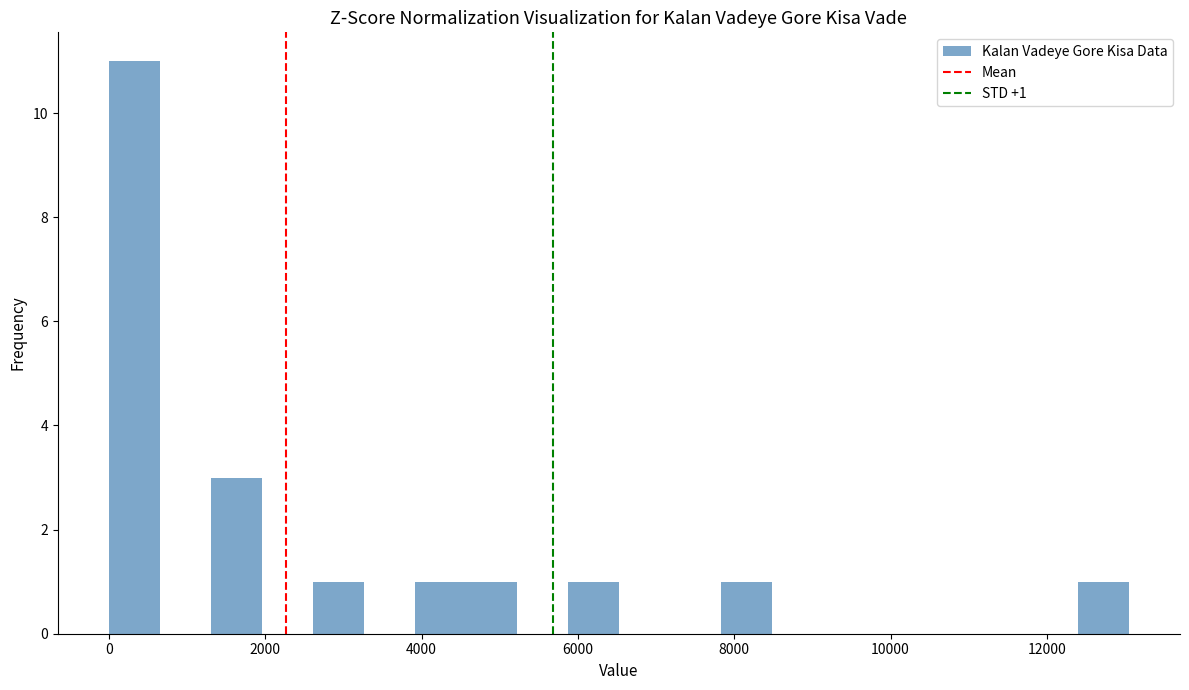

Read against the x-axis, roughly where is the centre of the tallest bar?

400